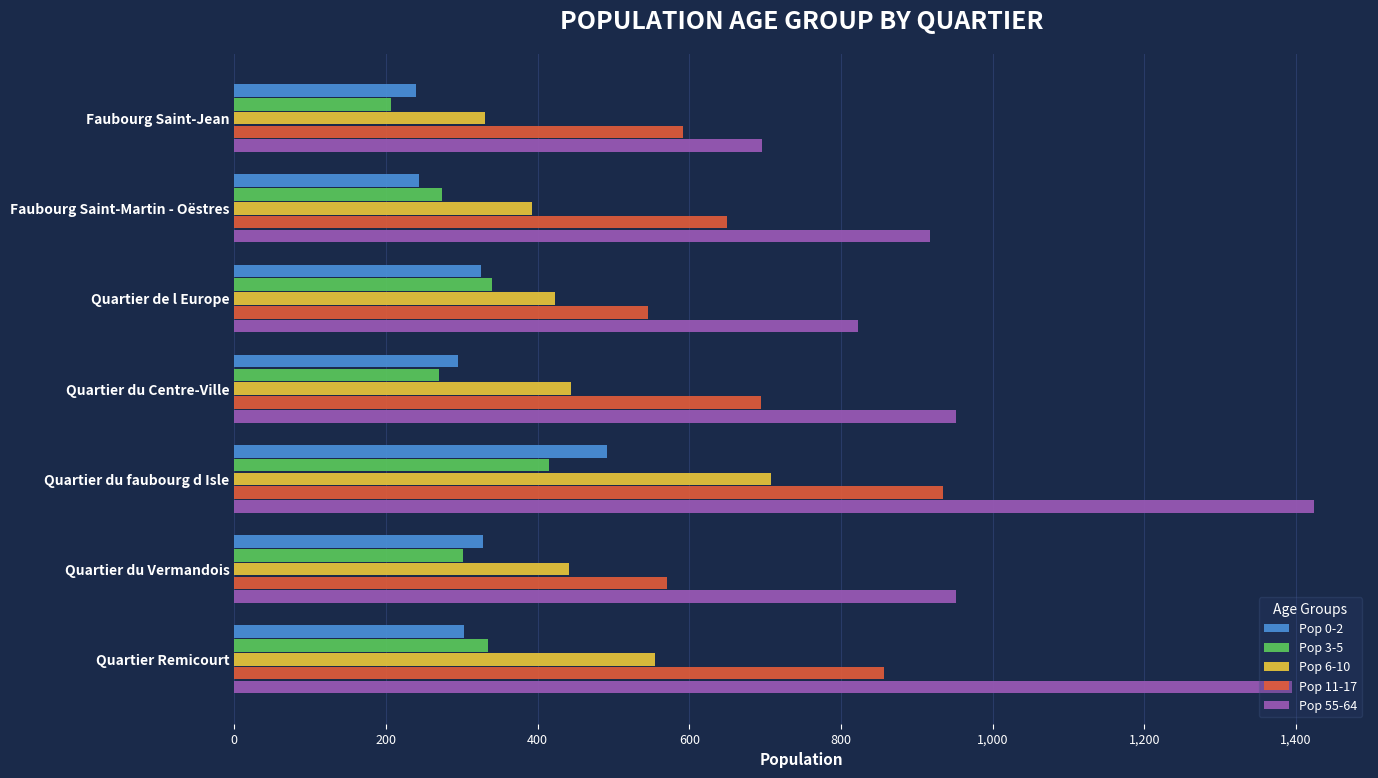

What is the sum of the Pop 55-64 values at Quartier du Centre-Ville and Quartier de l Europe?

1773